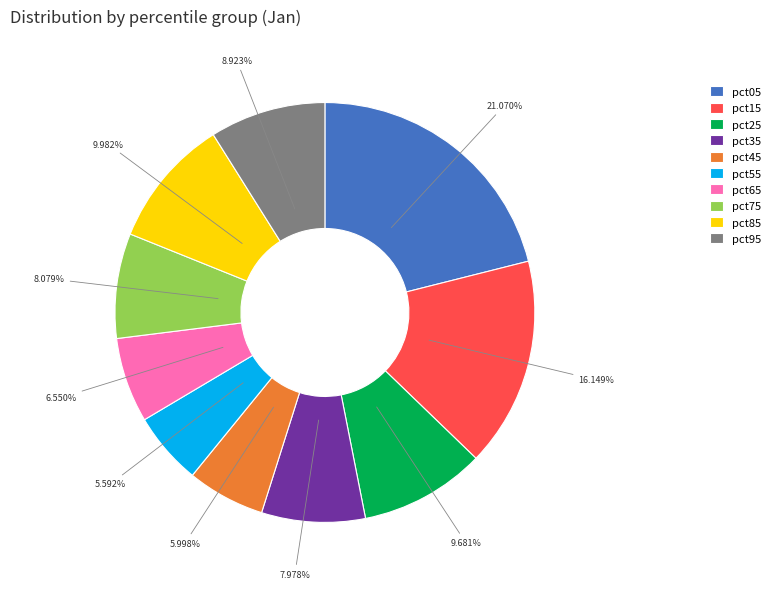

Between pct95 and pct75, which is larger?

pct95